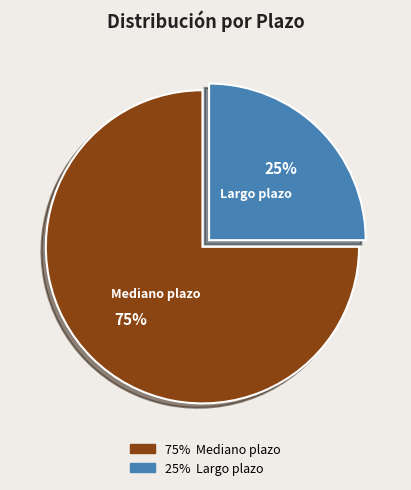

What percentage is the Largo plazo slice, to the nearest percent?

25%